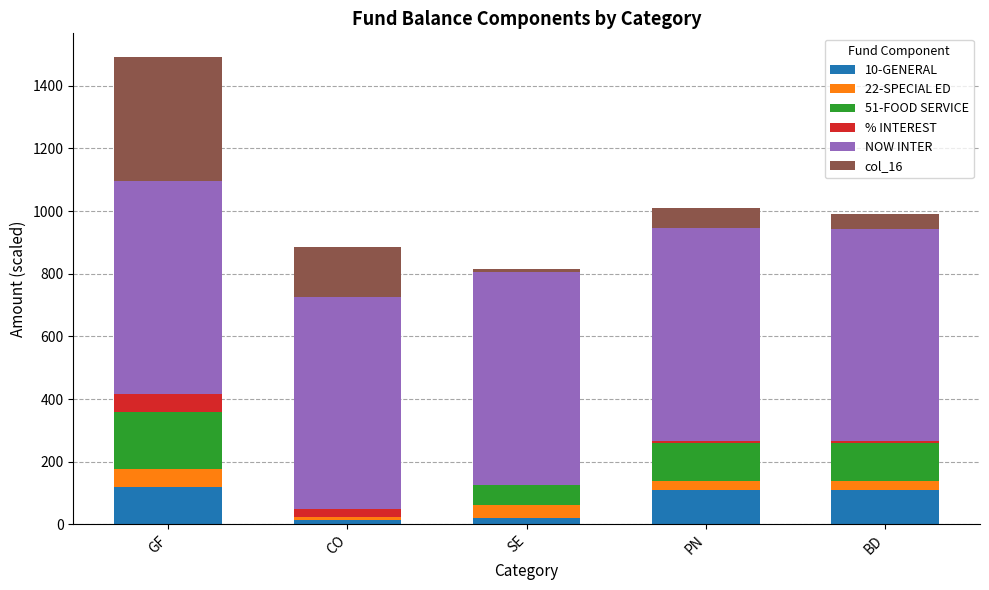

Reading left to right, list the values for the 10-GENERAL series.

GF=117.8	CO=12.8	SE=20.6	PN=109.9	BD=109.9